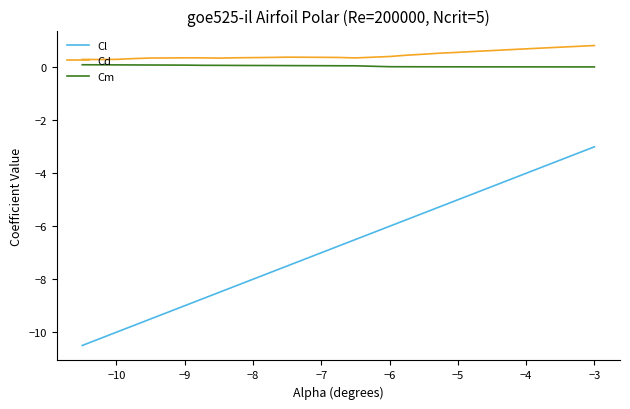

Which series has the largest range (max minus min)?

Cl